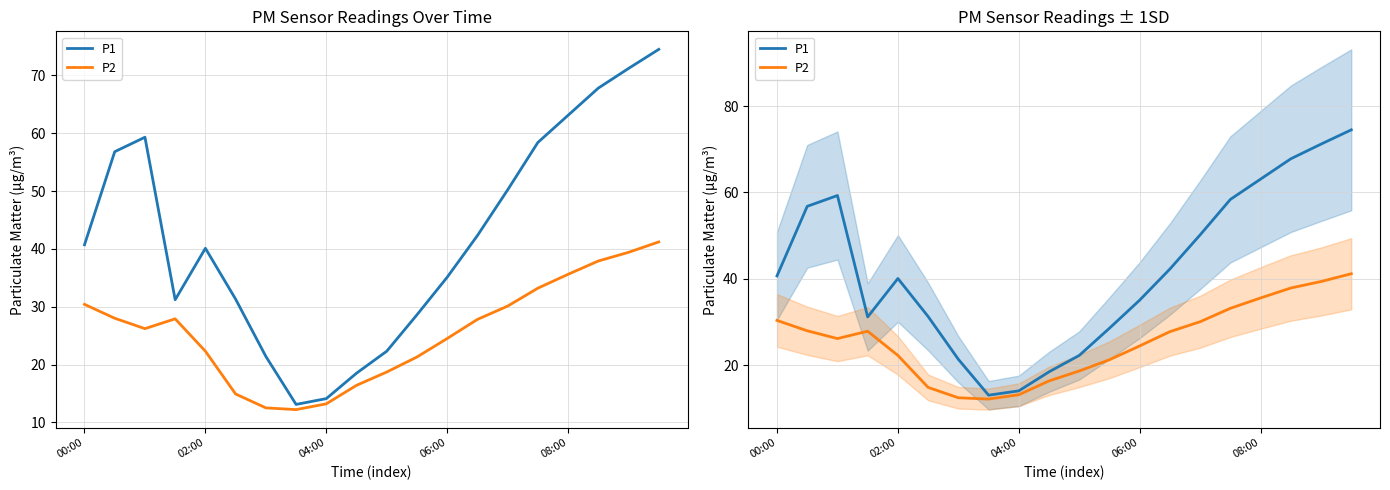

How many categories are shown in the chart?

20